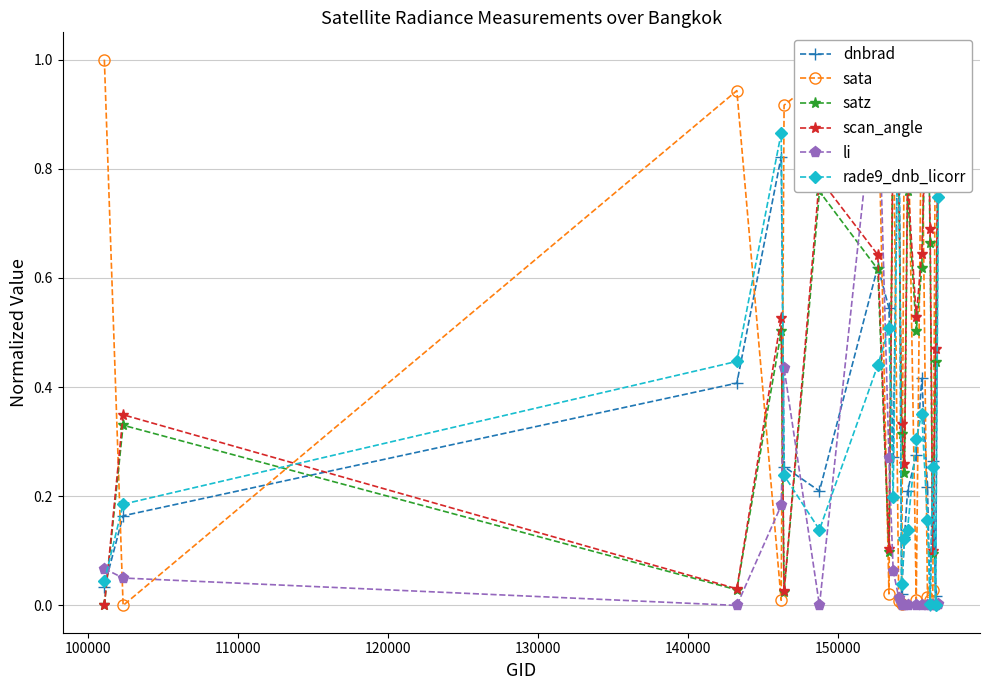

True or false: sata has more than 2 interior local peaks.

True